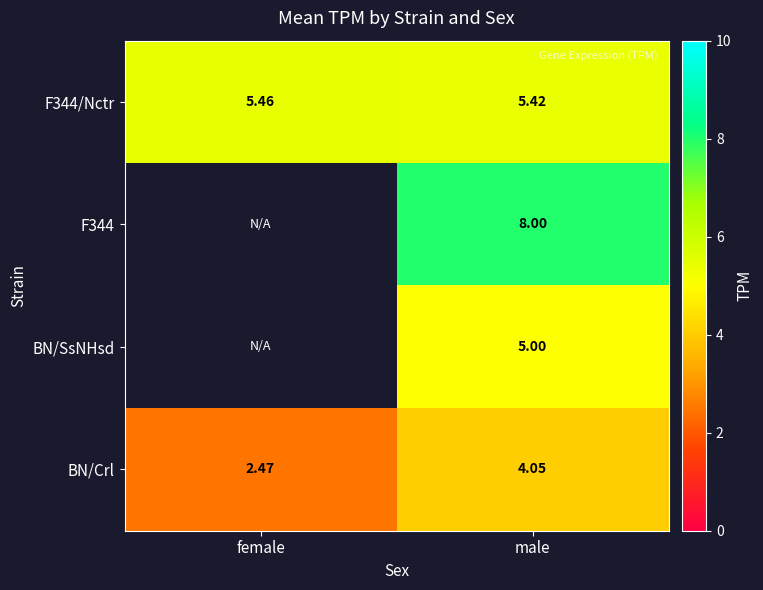

The value of F344/Nctr at female is 1.7. True or false?

False